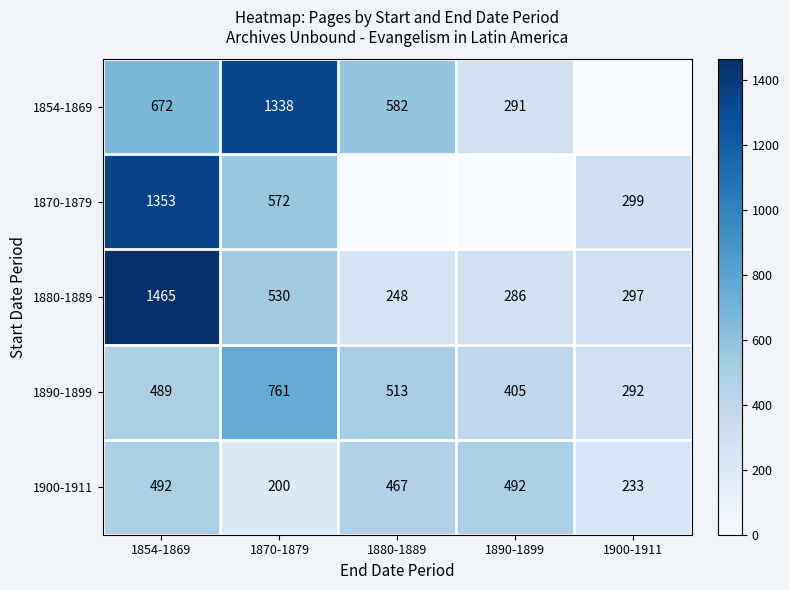

What is the average value of the 1900-1911 series?

377